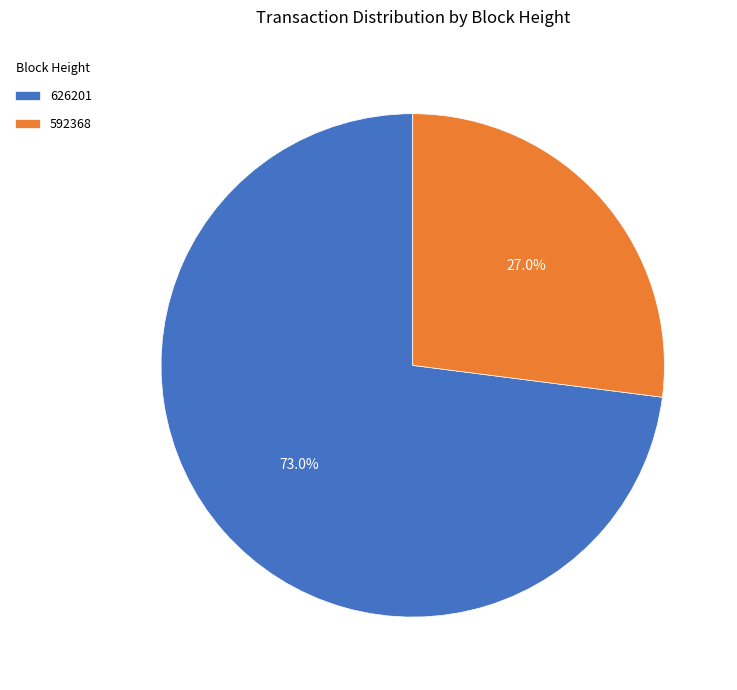

The 626201 slice represents 73% of the pie. True or false?

True